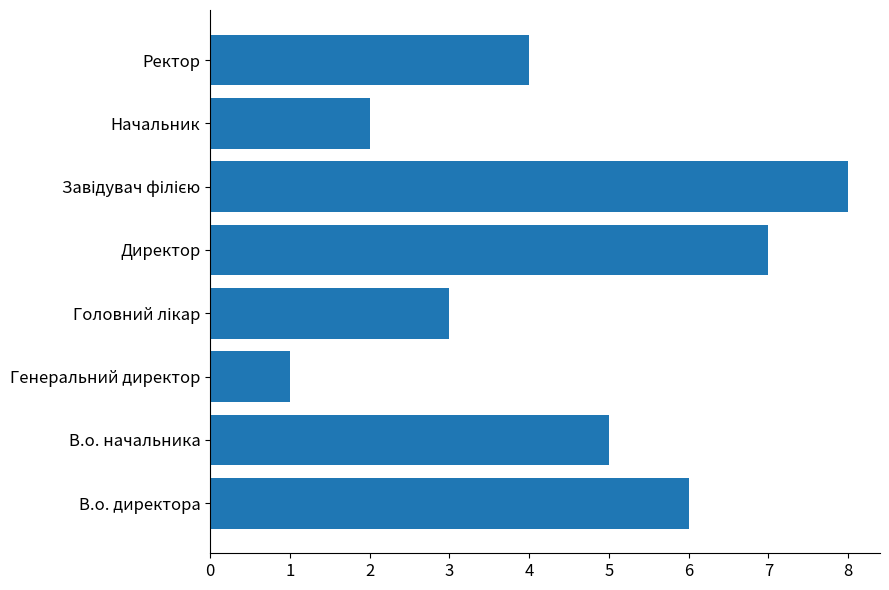

Reading bottom to top, extract all data points from this chart.

6	5	1	3	7	8	2	4